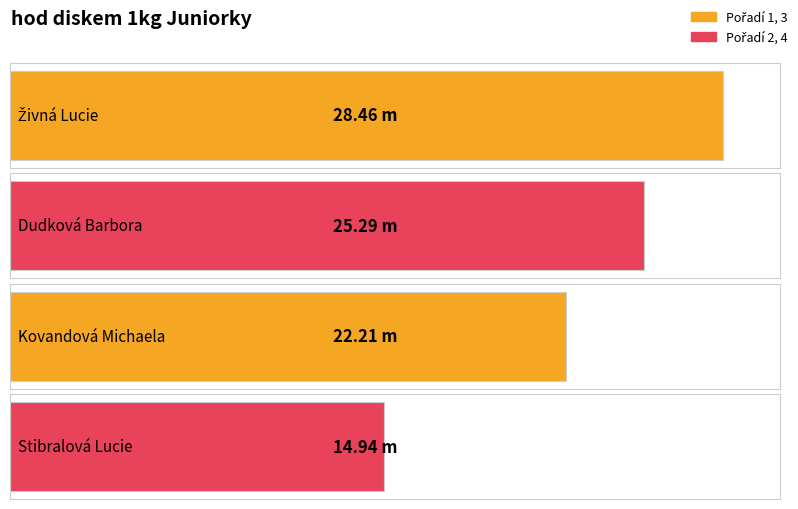

What is the difference between the maximum and second lowest values?

6.2